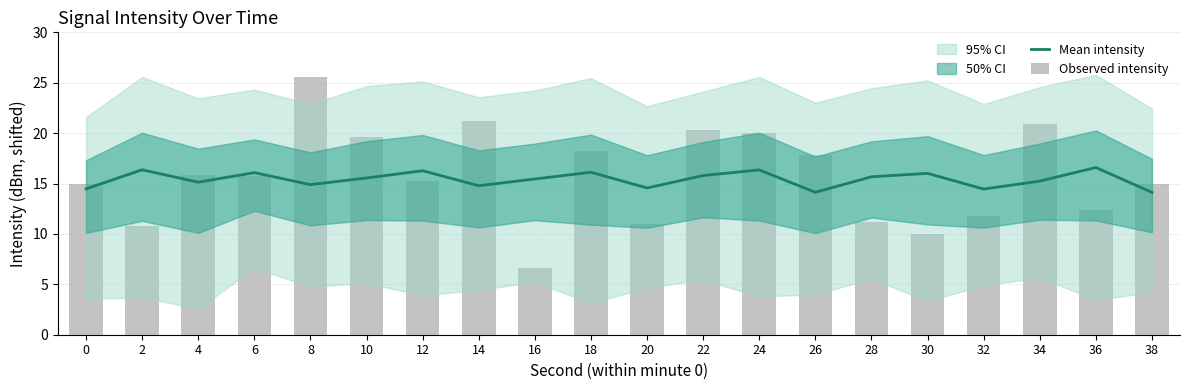

Reading left to right, list all the values displayed in this chart.

Mean intensity: 14.5	16.4	15.1	16.1	14.9	15.6	16.3	14.8	15.4	16.1	14.6	15.8	16.3	14.1	15.7	16.0	14.4	15.2	16.6	14.1
Observed intensity: 15.0	10.8	15.8	15.8	25.6	19.7	15.2	21.2	6.6	18.2	11.0	20.3	20.0	17.8	11.2	10.0	11.7	20.9	12.4	15.0